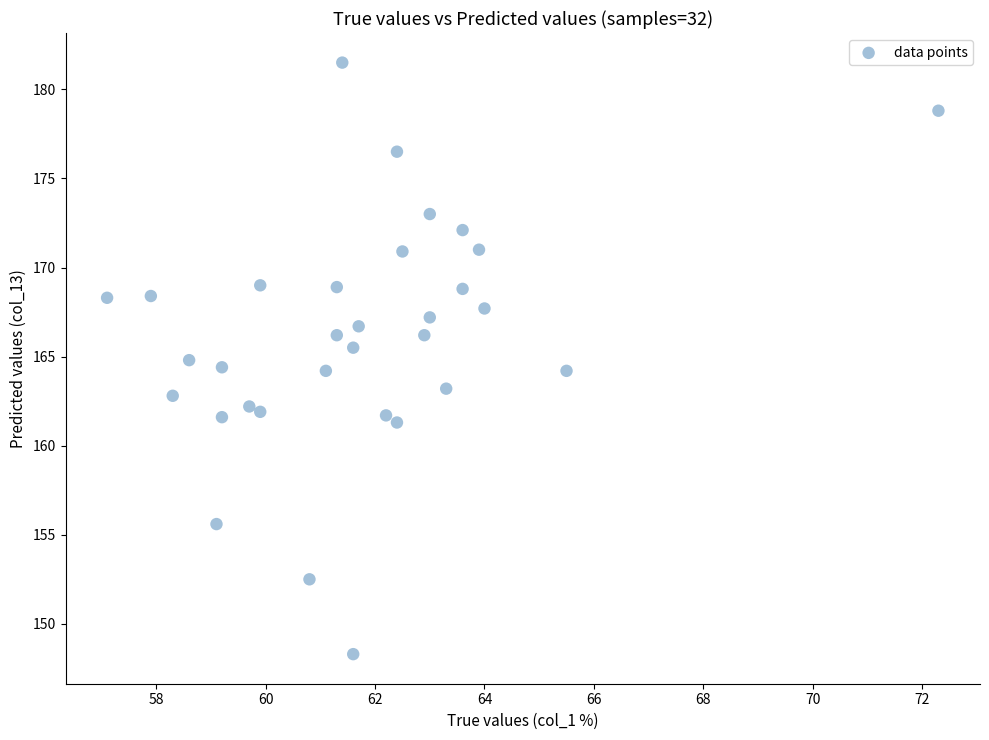

What is the range of X values (max minus min)?

15.2